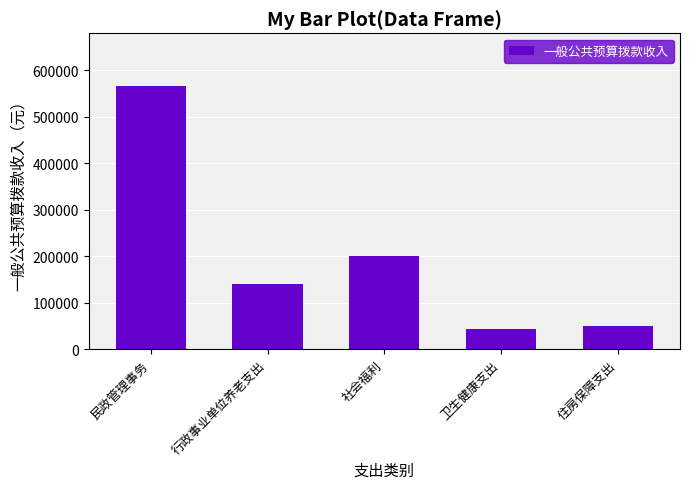

What is the approximate value at 社会福利?

200000.0